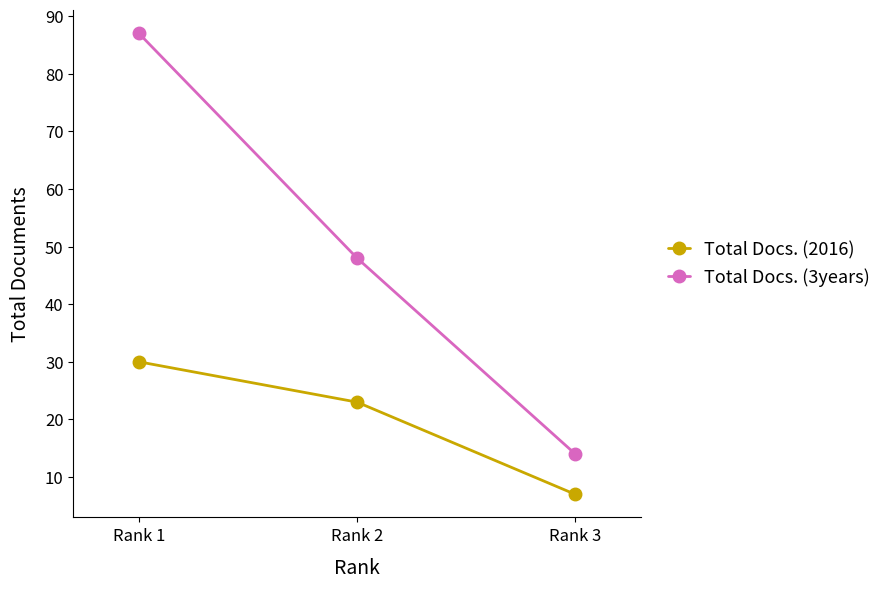

What is the average value of the Total Docs. (2016) series?

20